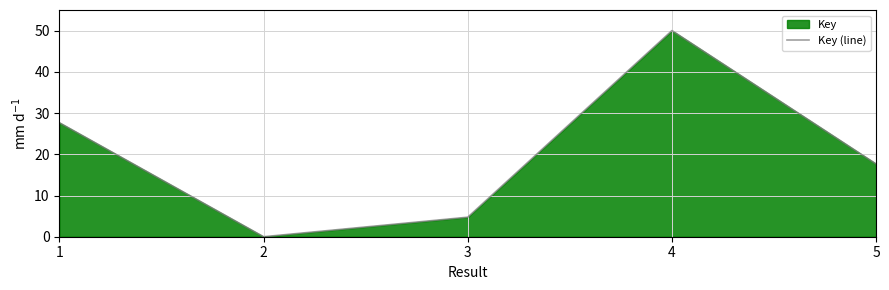

What is the greatest value displayed?

50.0